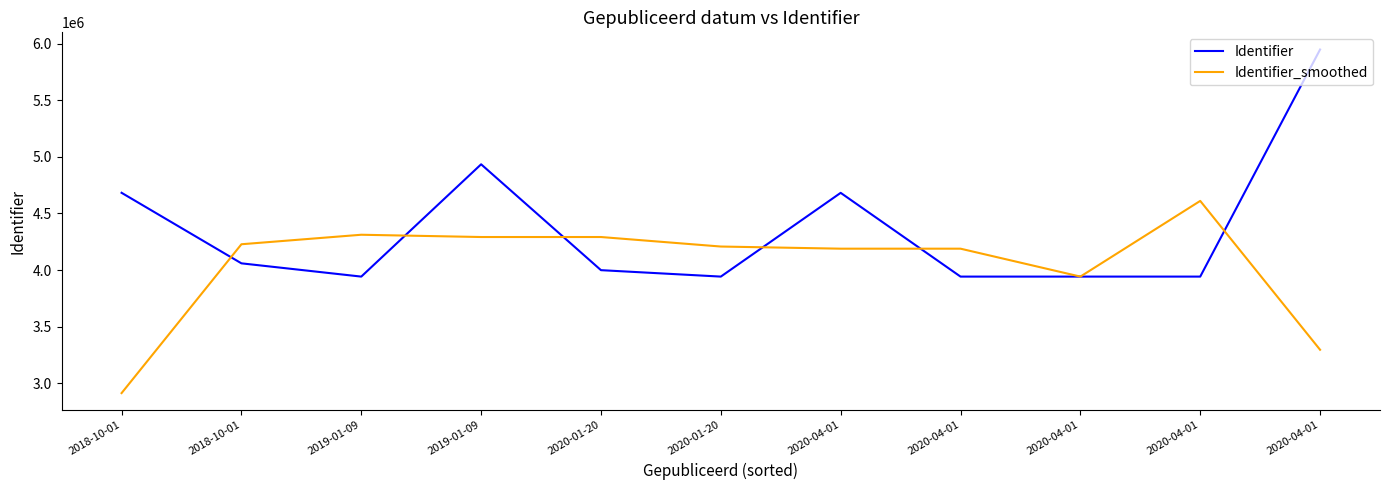

Does the chart have visible grid lines?

No